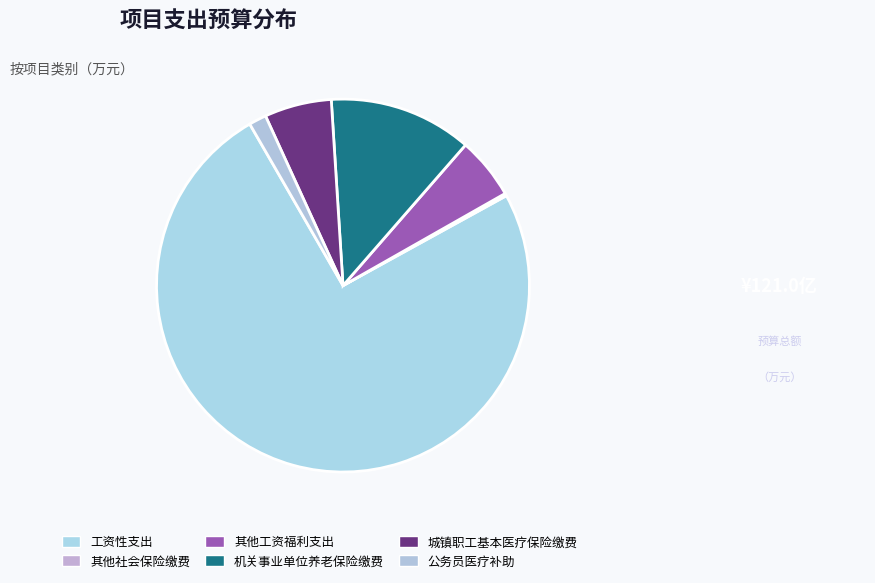

Count the number of slices in the pie.

6